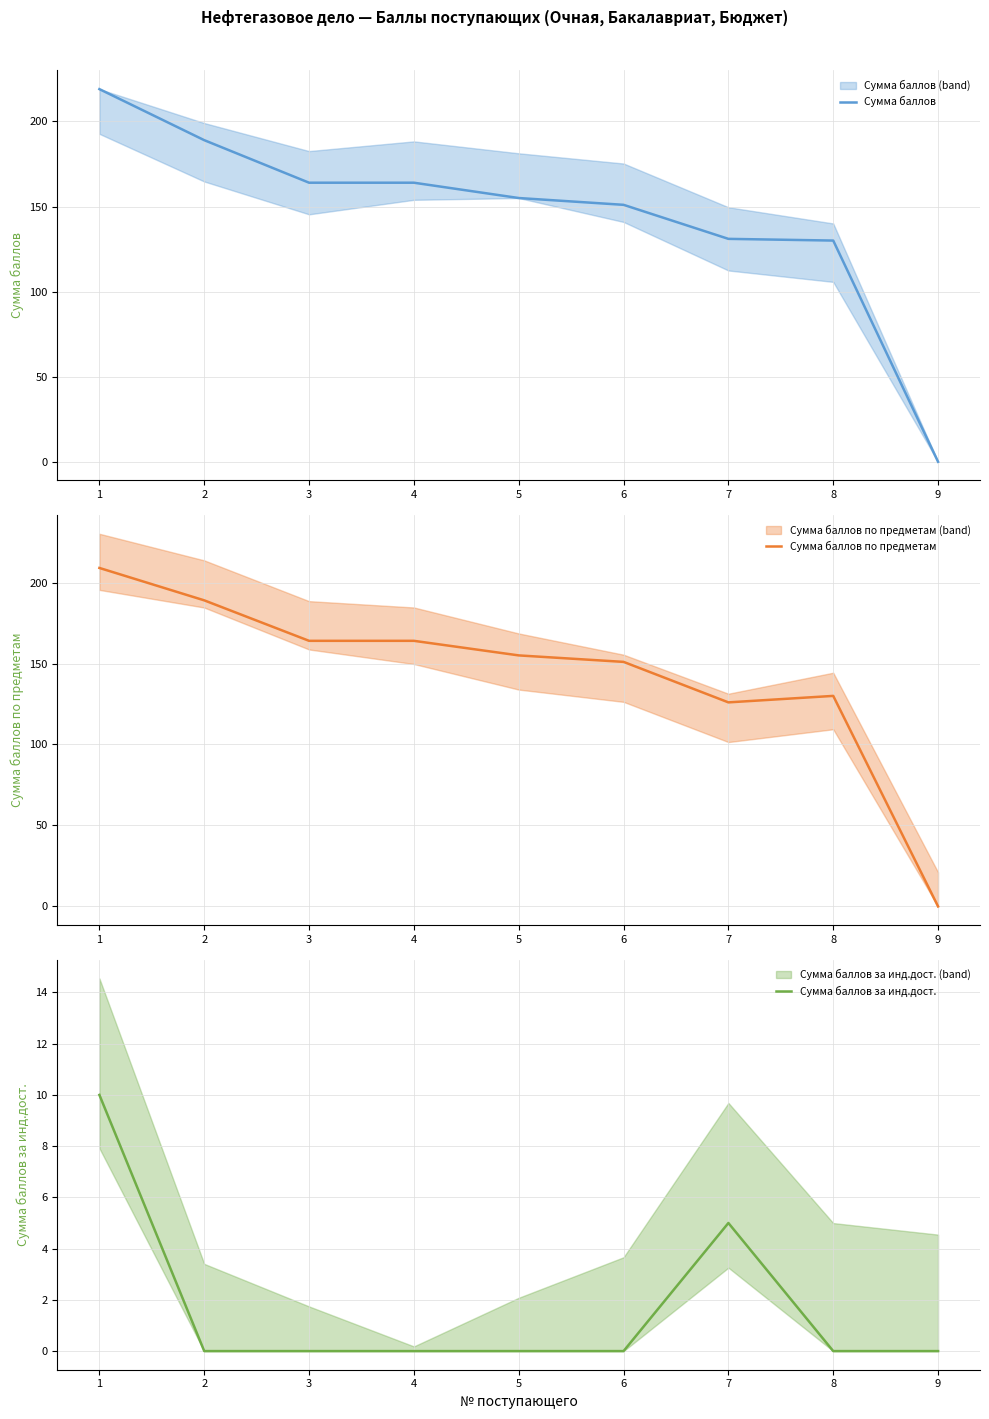

The value of Сумма баллов по предметам at 8 is 130. True or false?

True